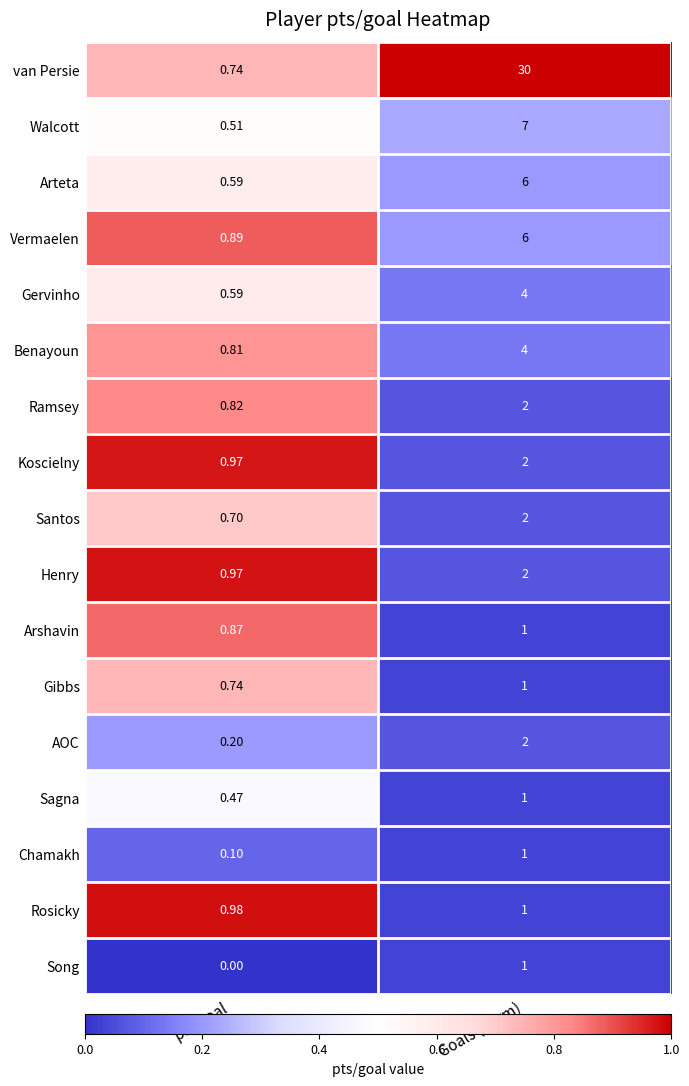

At how many categories does at least one series exceed 0?

2